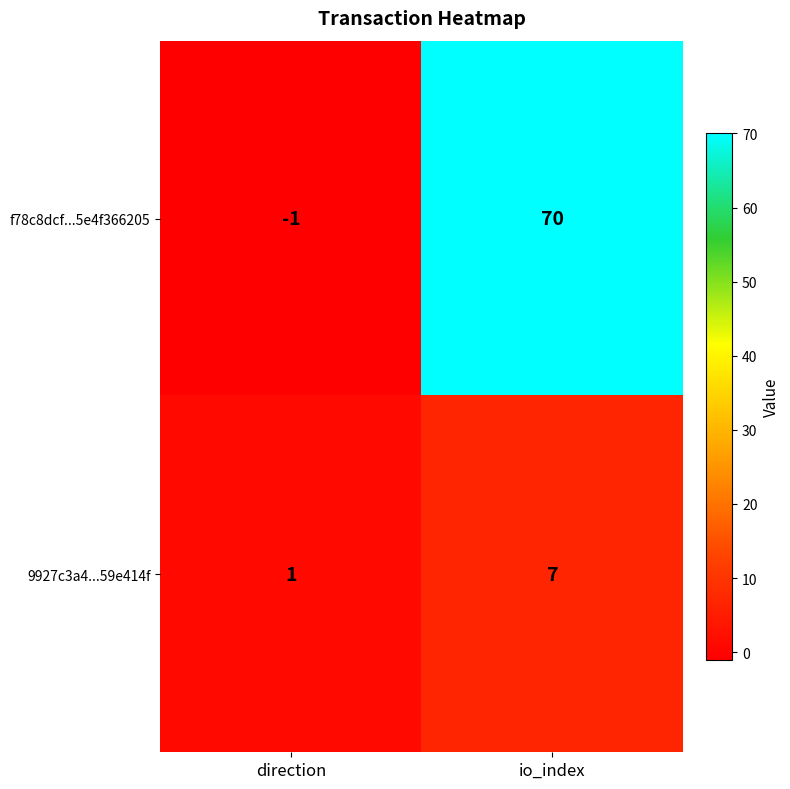

The f78c8dcf...5e4f366205 series shows 19 at io_index. True or false?

False